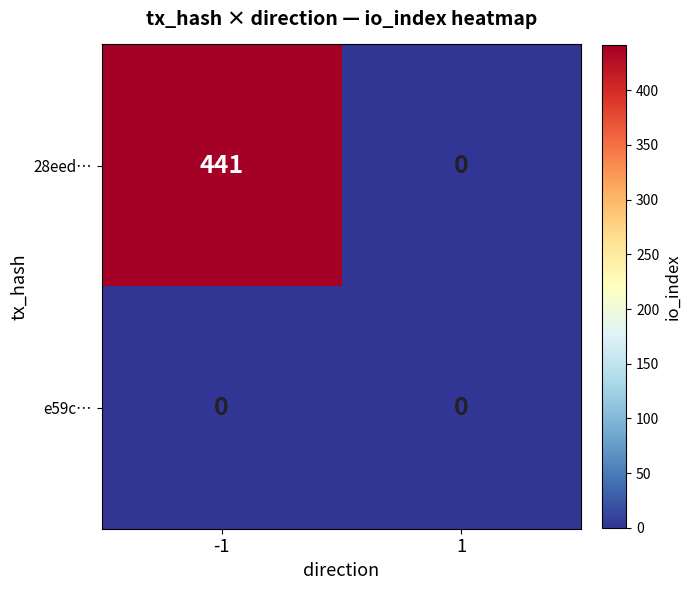

Reading right to left, what are all the values shown in this chart?

28eed…: 1=0	-1=441
e59c…: 1=0	-1=0